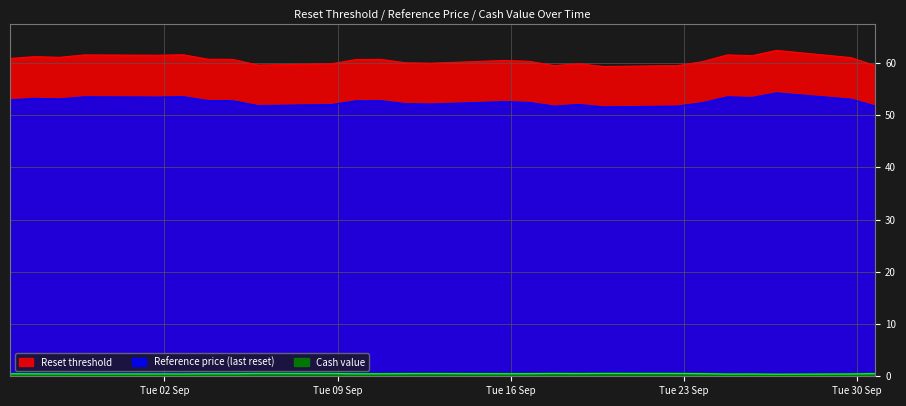

True or false: Reset threshold and Cash value cross at least once.

False